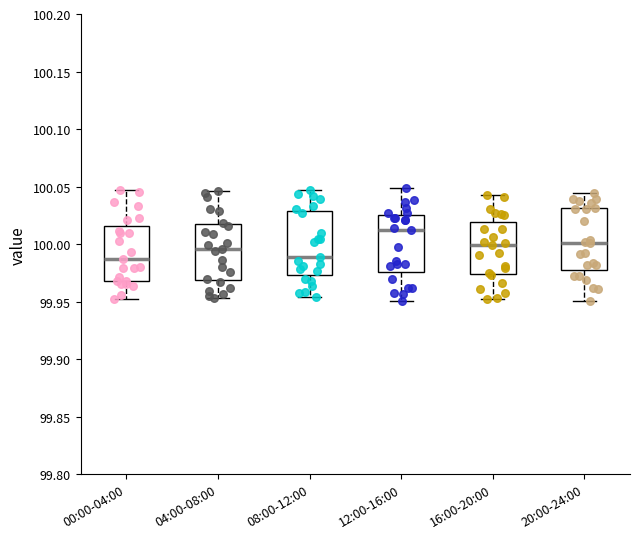

Reading left to right, read every box against the y-axis: the position of its median line, the range the box covers, and the ends of its whiskers. The values are not printed on the chart, so give them approximately, as read against the axis.

00:00-04:00: median 99.985, box 99.970 to 100.015, whiskers 99.950 to 100.045
04:00-08:00: median 99.995, box 99.970 to 100.015, whiskers 99.955 to 100.045
08:00-12:00: median 99.990, box 99.975 to 100.030, whiskers 99.955 to 100.045
12:00-16:00: median 100.010, box 99.975 to 100.025, whiskers 99.950 to 100.050
16:00-20:00: median 100.000, box 99.975 to 100.020, whiskers 99.955 to 100.045
20:00-24:00: median 100.000, box 99.975 to 100.030, whiskers 99.950 to 100.045